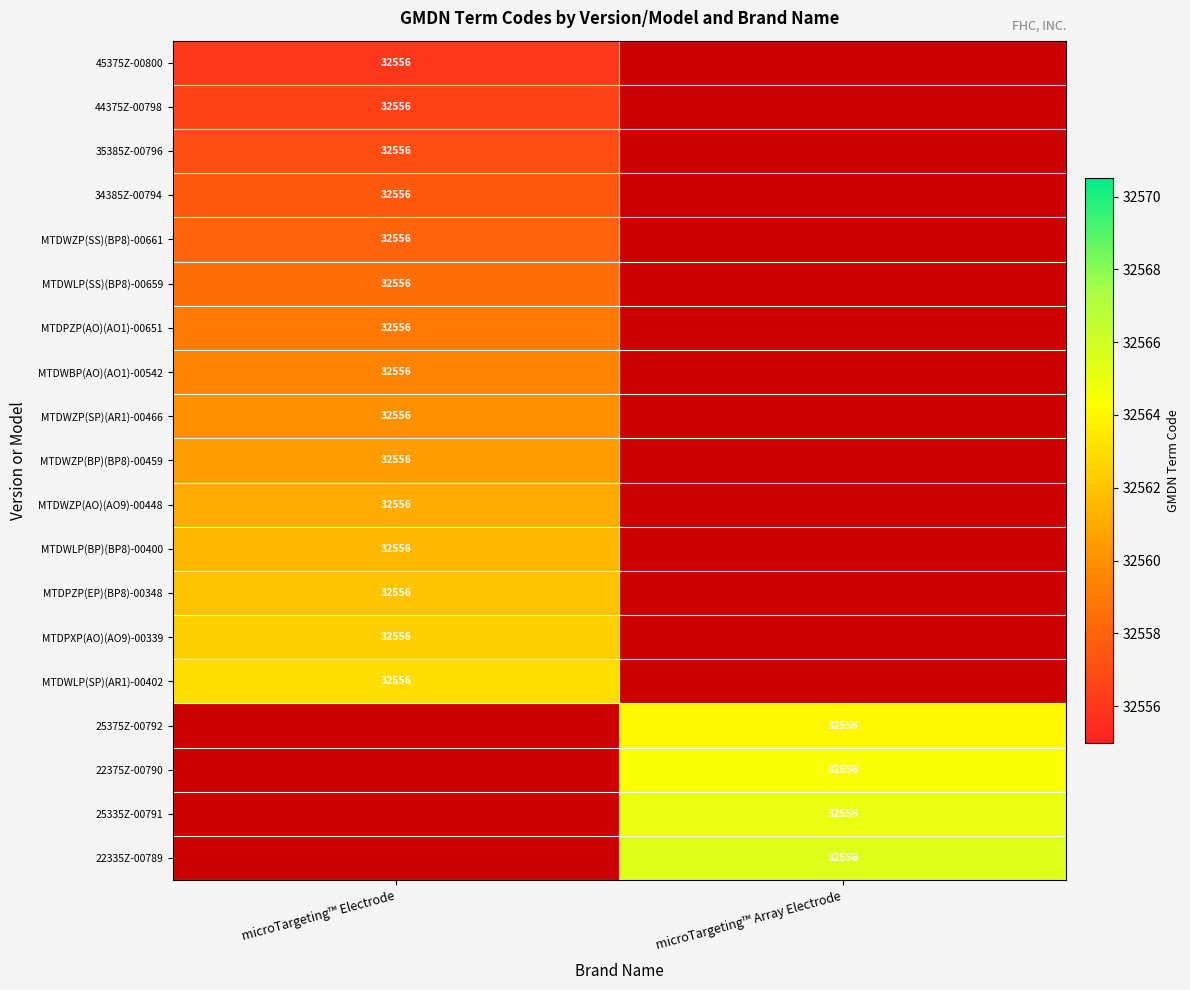

At which label does 44375Z-00798 reach its peak?

microTargeting™ Electrode